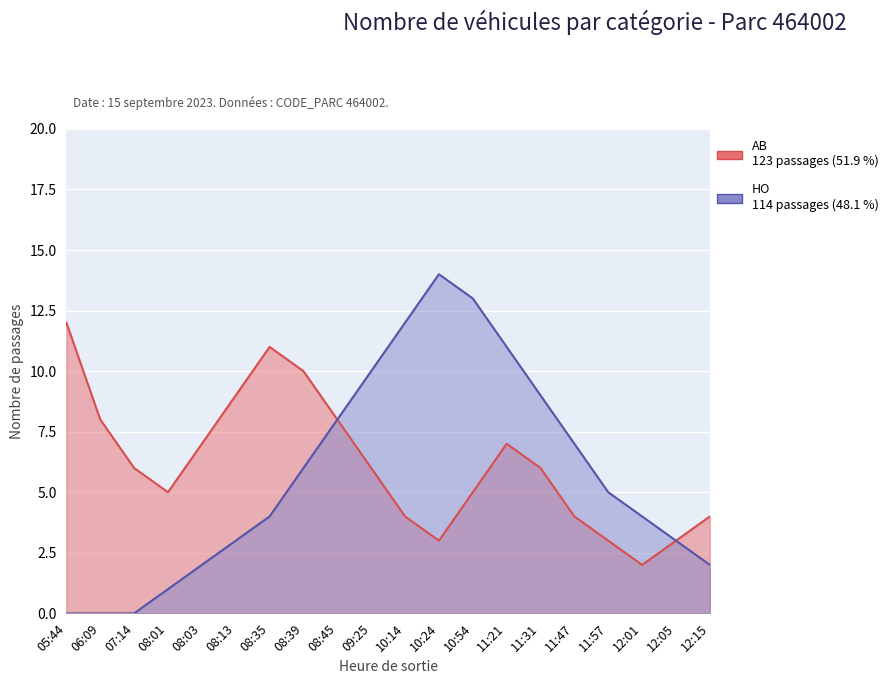

Is the value of HO at 10:24 greater than the value of AB at 12:01?

Yes